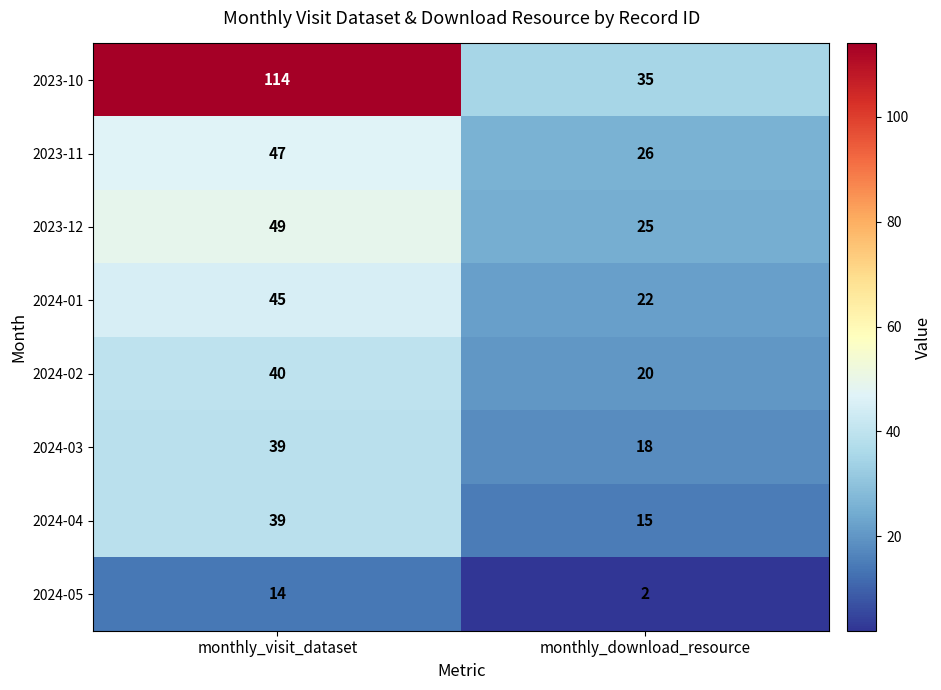

What is the difference between the 2024-02 values at monthly_visit_dataset and monthly_download_resource?

20